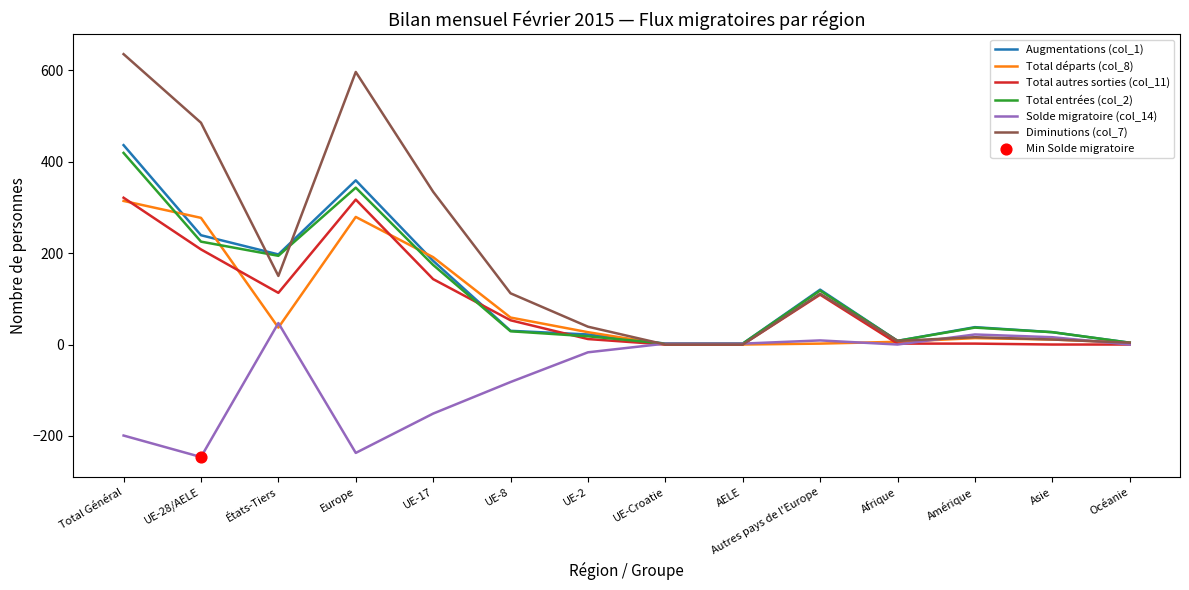

Which series has the largest total across all categories?

Diminutions (col_7)